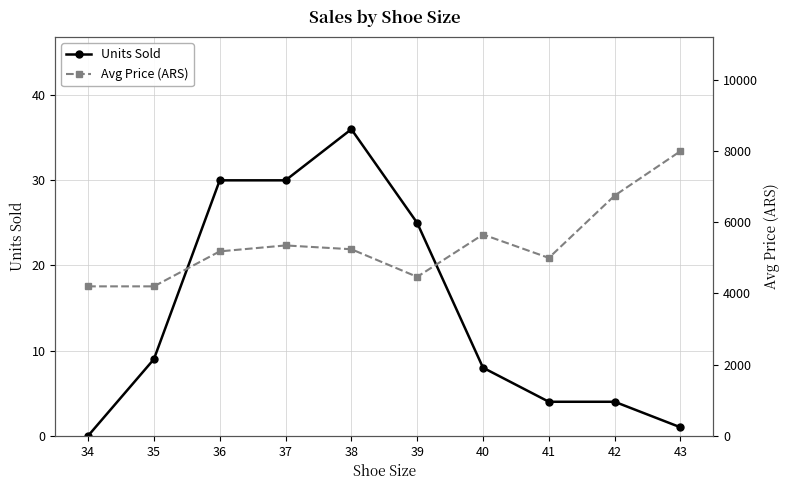

What is the maximum value for Avg Price (ARS)?

8000